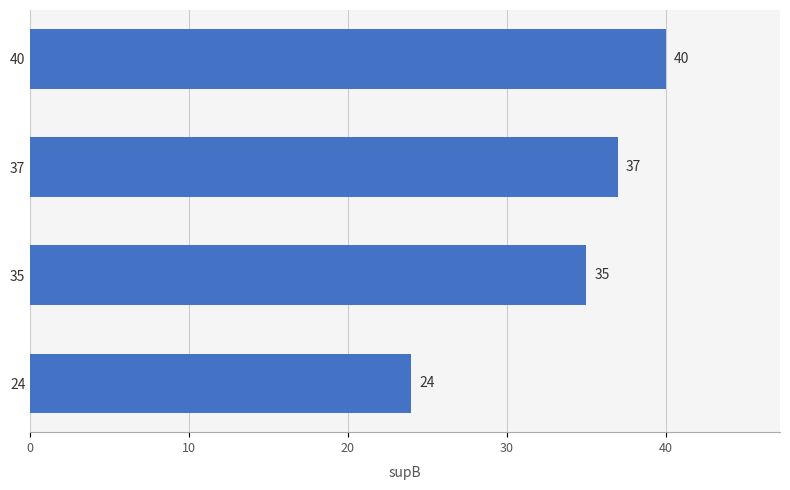

How many data points are less than 37?

2